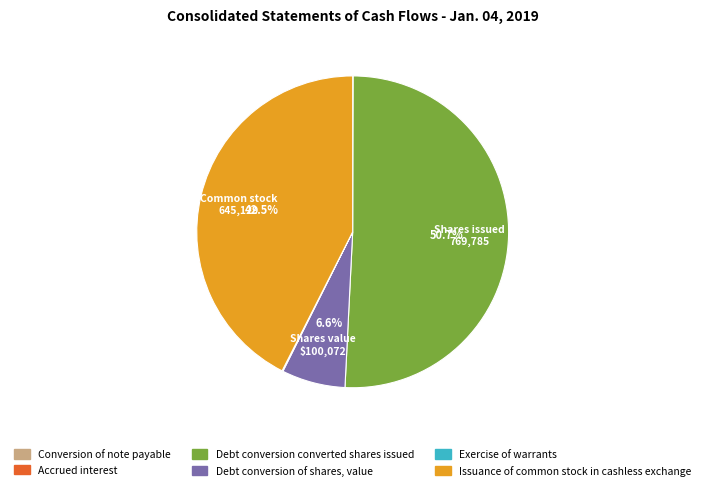

Which slice represents more than half of the pie?

Debt conversion converted shares issued